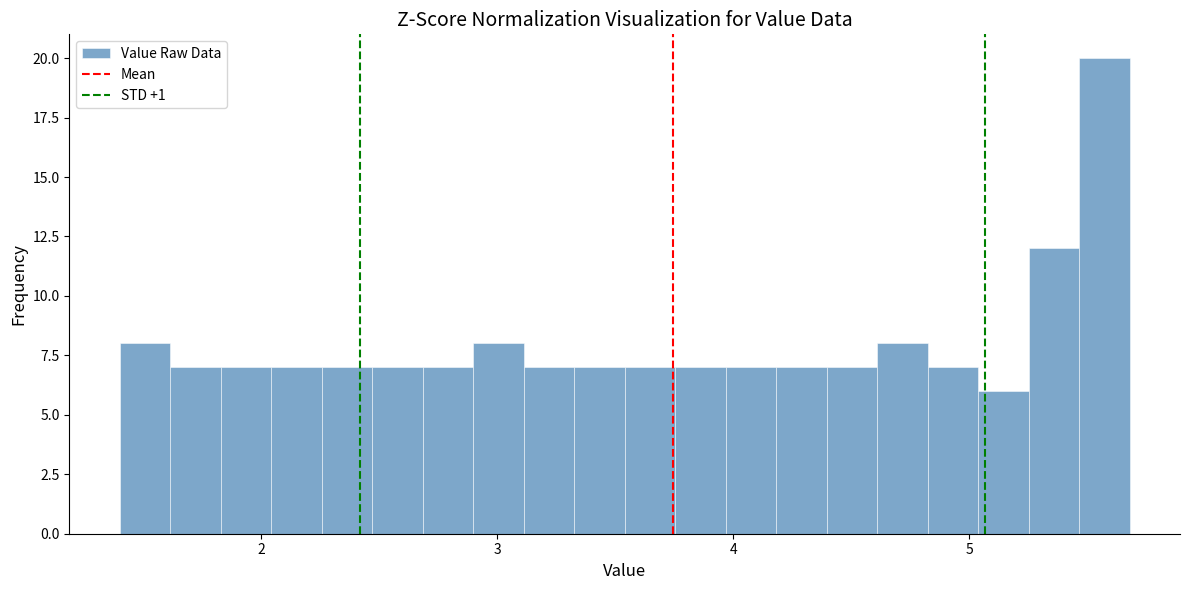

Around what value on the x-axis is the tallest bar? Give the approximate position of its centre, as read against the axis.

5.6